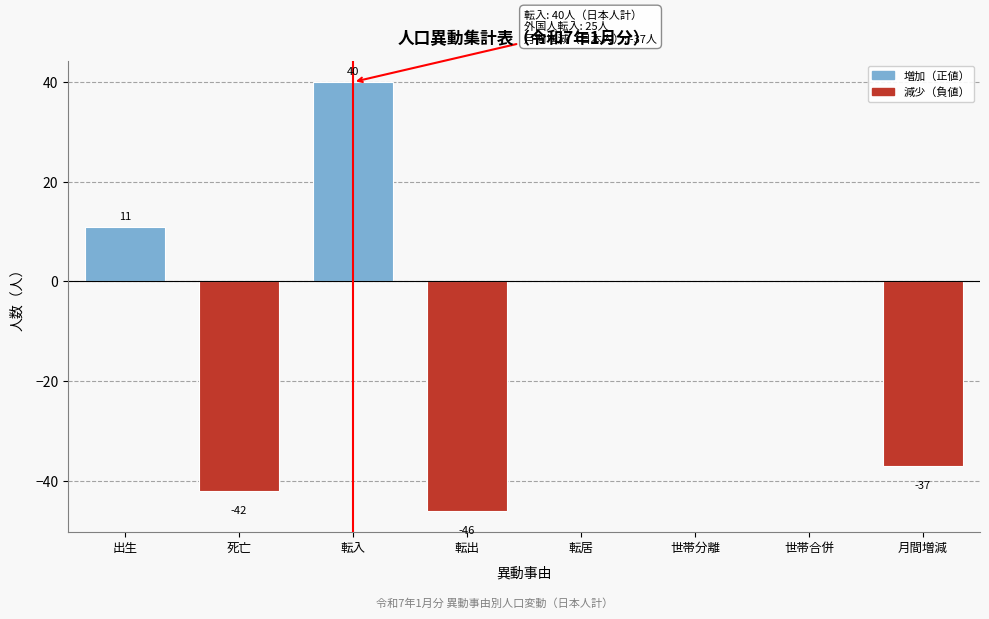

Reading left to right, transcribe all the data shown in this chart.

出生=11	死亡=-42	転入=40	転出=-46	転居=0	世帯分離=0	世帯合併=0	月間増減=-37